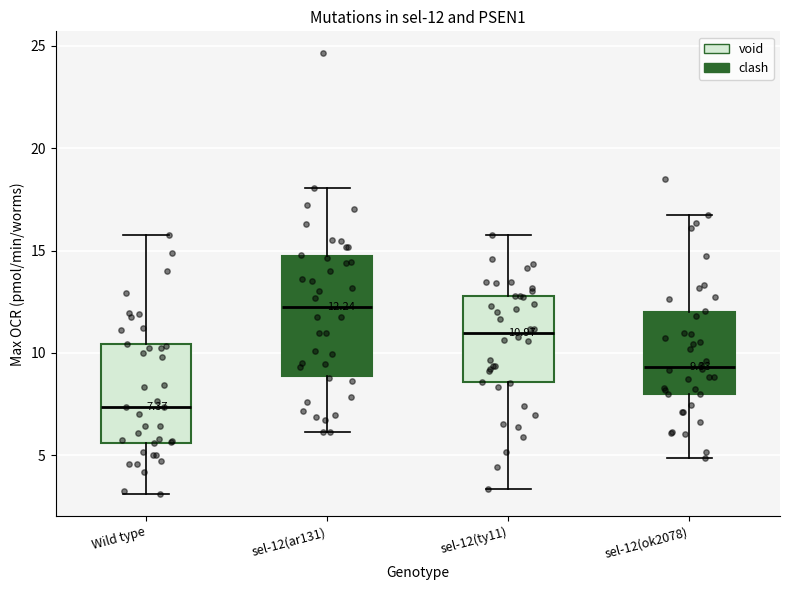

Which box has the highest median line?

sel-12(ar131)